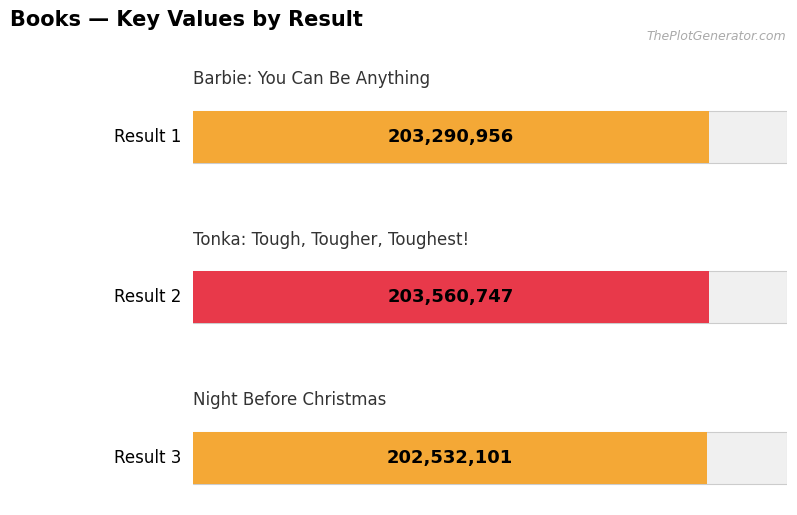

List the labels in order of value, smallest first.

3, 1, 2